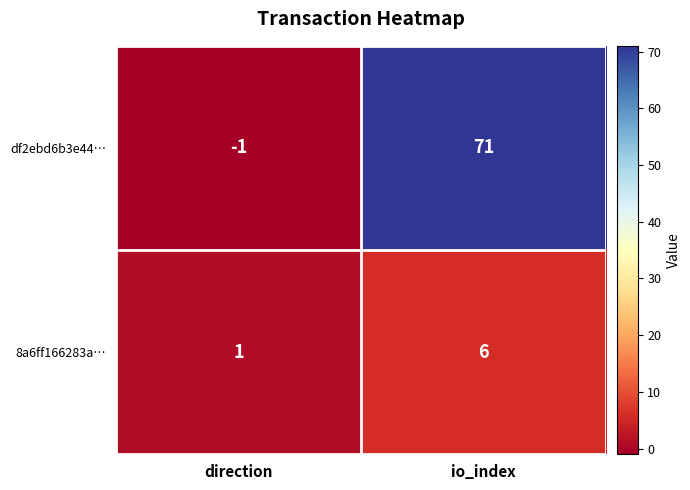

The value of 8a6ff166283a… at direction is 0. True or false?

False